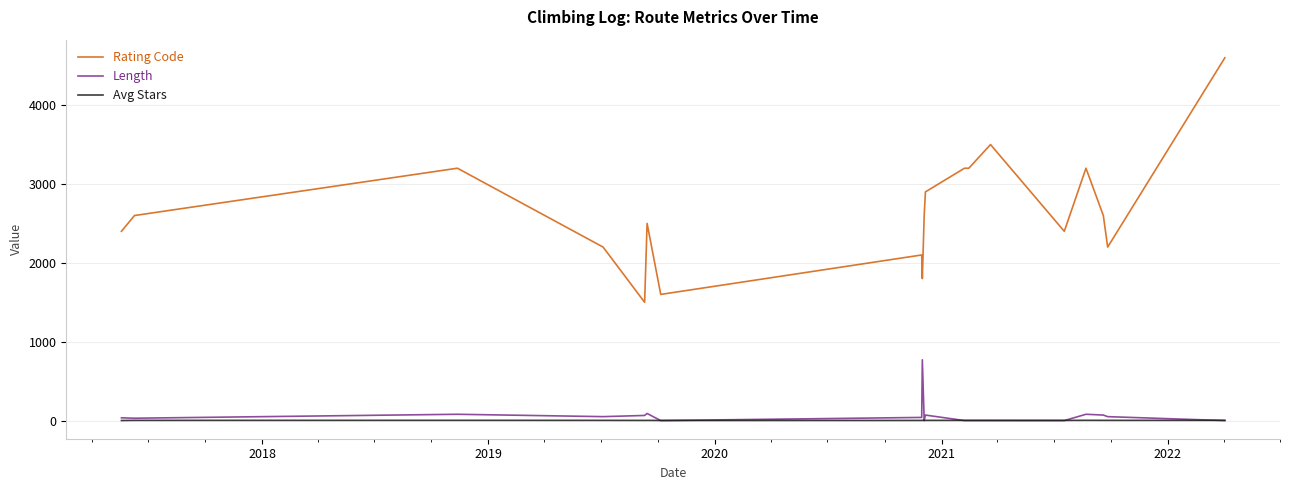

How many lines are shown in the chart?

3